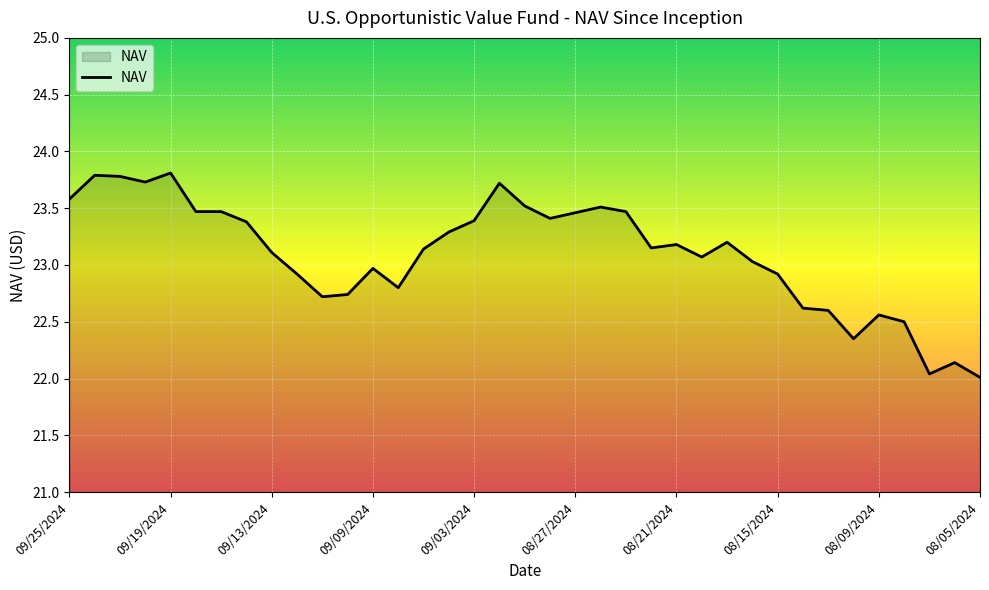

What is the smallest value displayed?

22.0